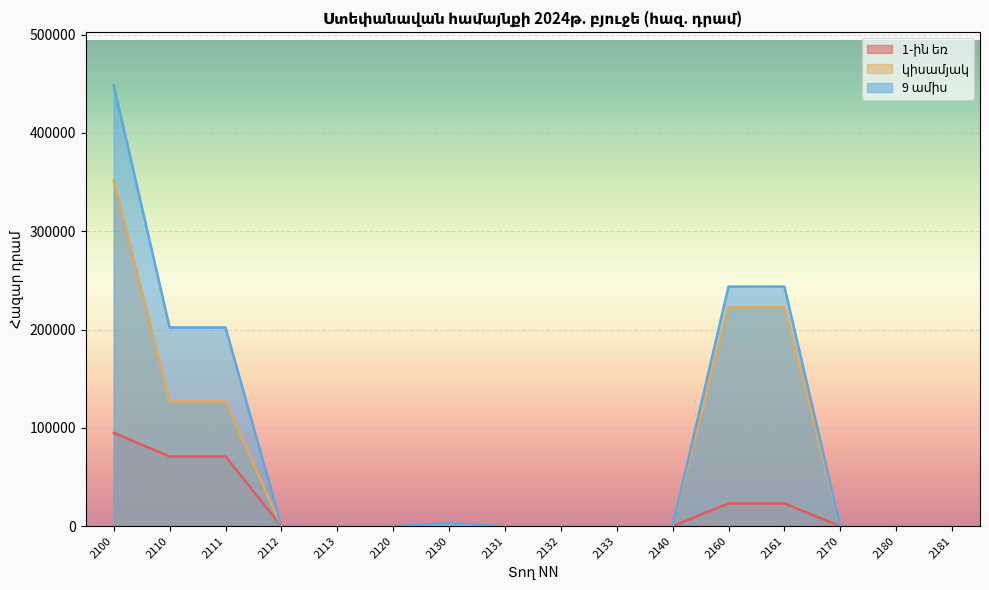

What is the difference between the second highest and second lowest values in the 9 ամիս series?

243655.7